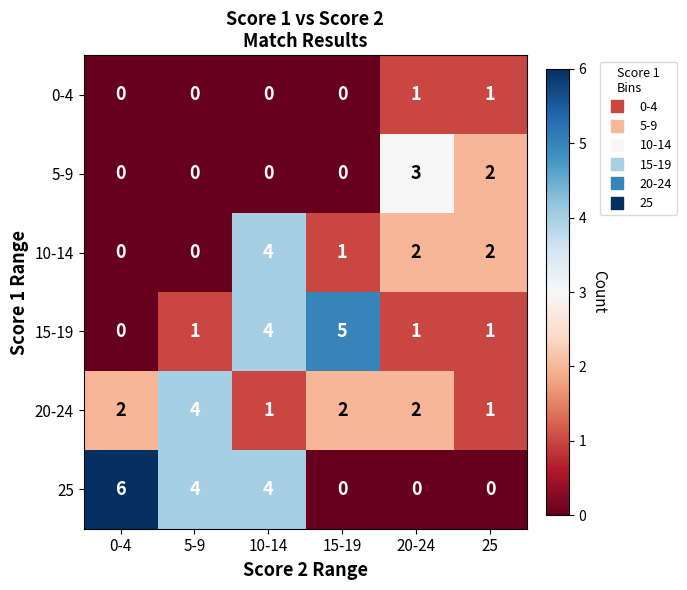

What is the sum of all 10-14 values?

9